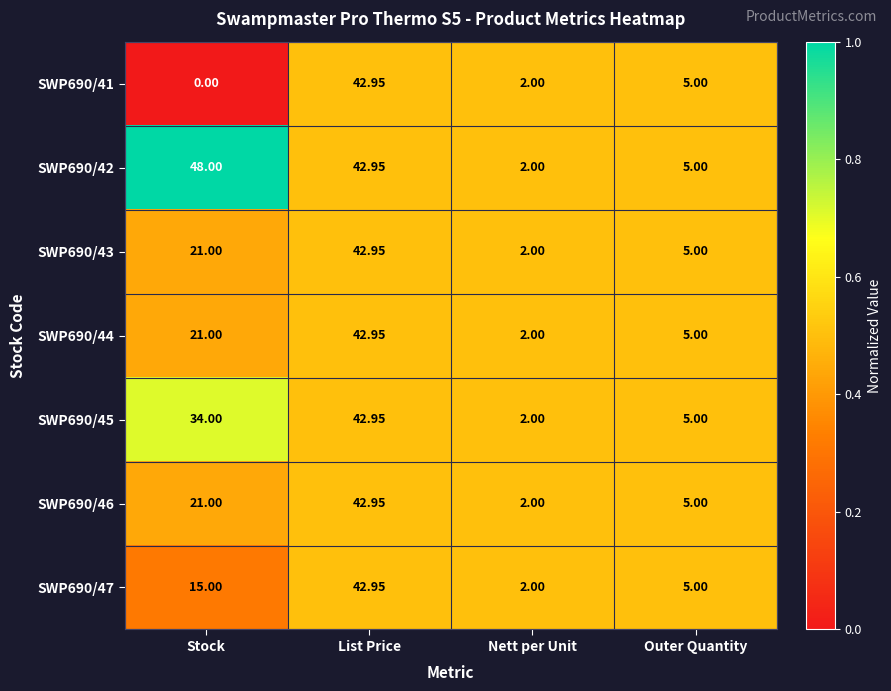

What is the total value across all series at List Price?

300.7